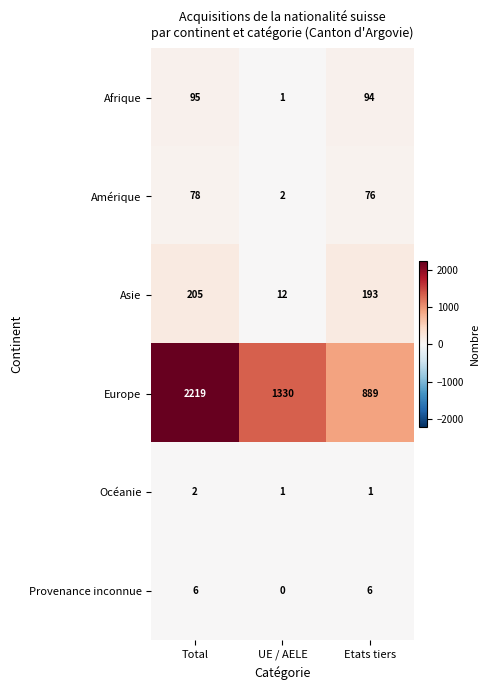

What is the sum of the Europe values at UE / AELE and Total?

3549